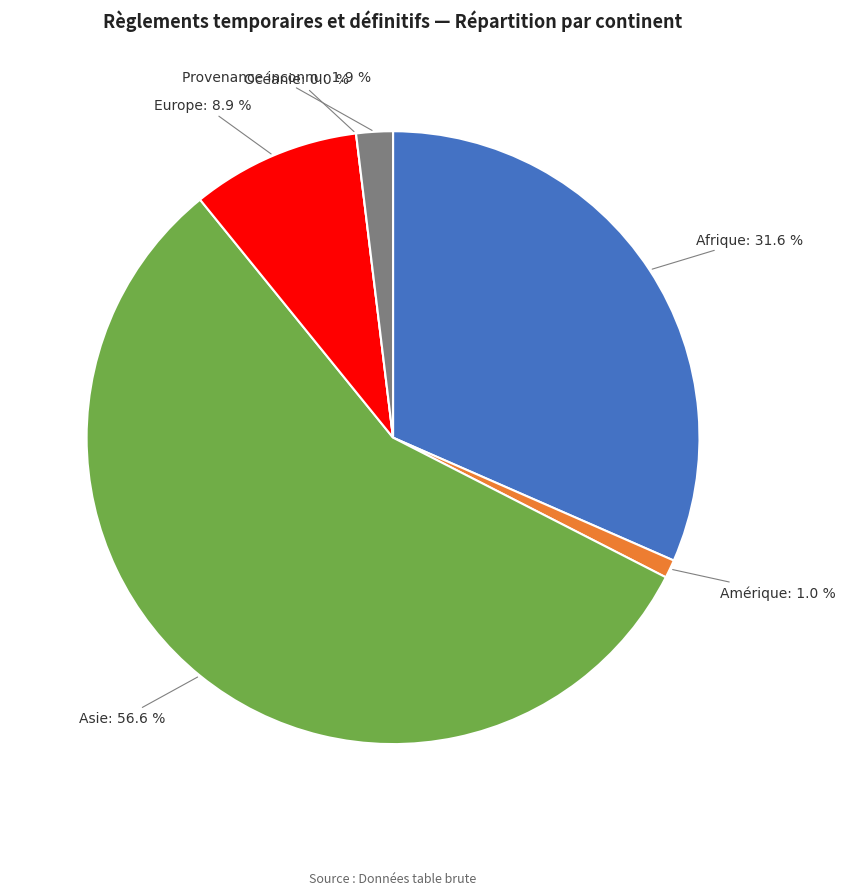

To the nearest percent, what is the difference between the largest and smallest slice percentages?

57%